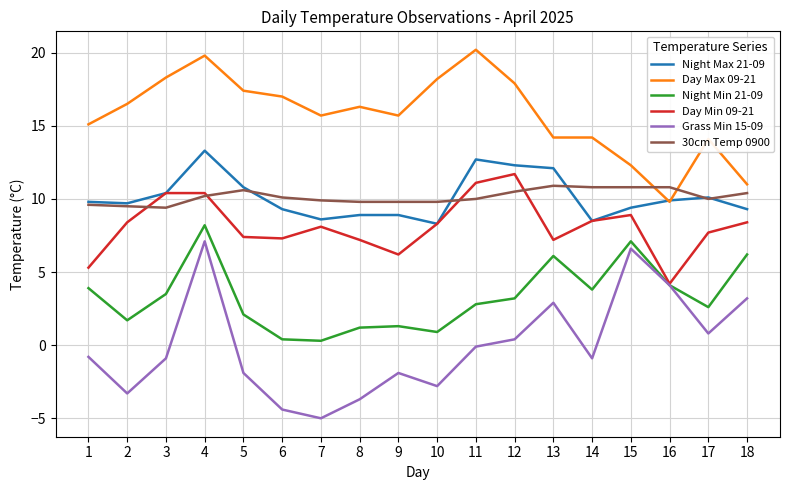

Which series has the largest total across all categories?

Day Max 09-21